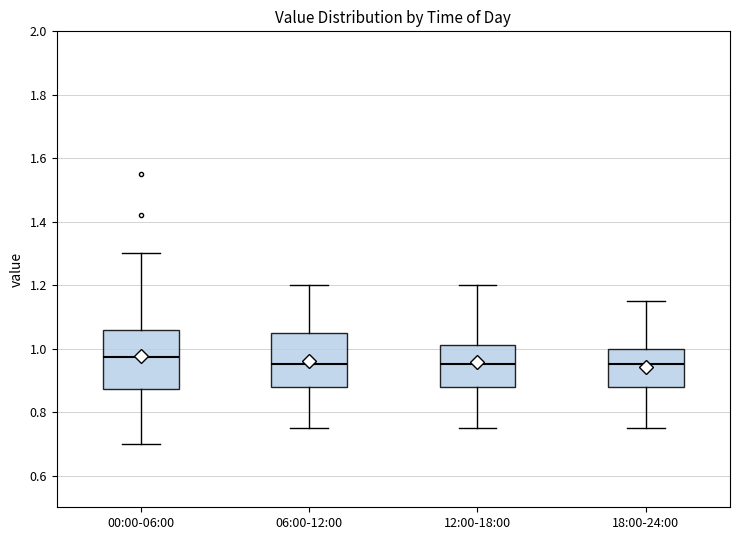

Reading left to right, transcribe this box plot: for each box, give where its median line is, the range the box spans, and where its two whiskers end, as read against the y-axis. The values are not printed on the chart, so give them approximately, as read against the axis.

00:00-06:00: median 0.98, box 0.88 to 1.06, whiskers 0.70 to 1.30
06:00-12:00: median 0.96, box 0.88 to 1.06, whiskers 0.76 to 1.20
12:00-18:00: median 0.96, box 0.88 to 1.02, whiskers 0.76 to 1.20
18:00-24:00: median 0.96, box 0.88 to 1.00, whiskers 0.76 to 1.16